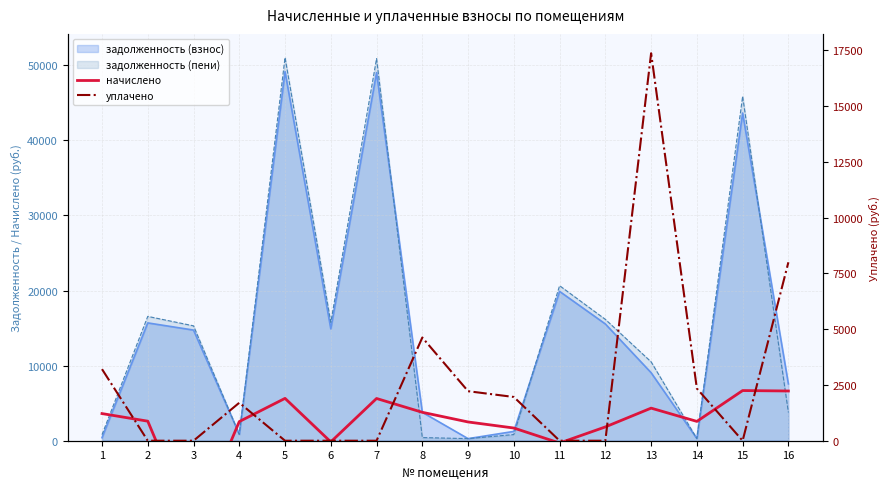

How many positive values does the начислено series have?

13